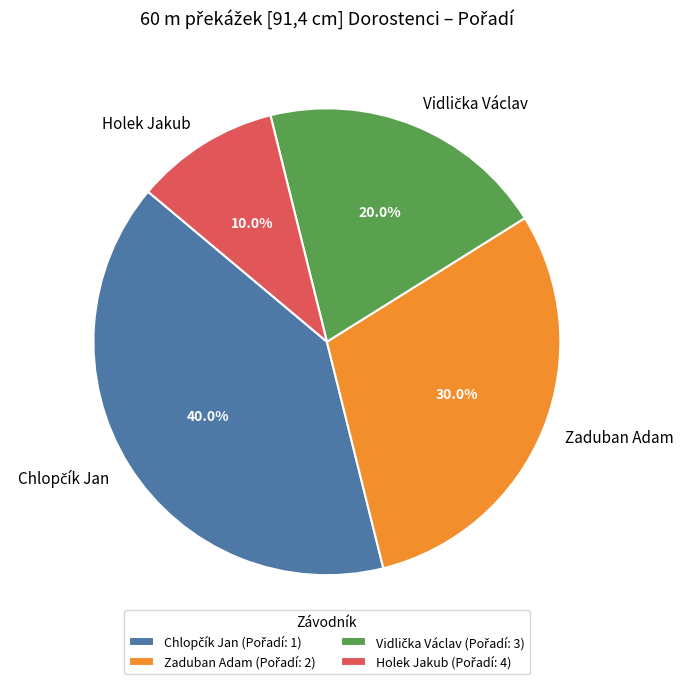

Is the sum of Holek Jakub and Zaduban Adam greater than half?

No